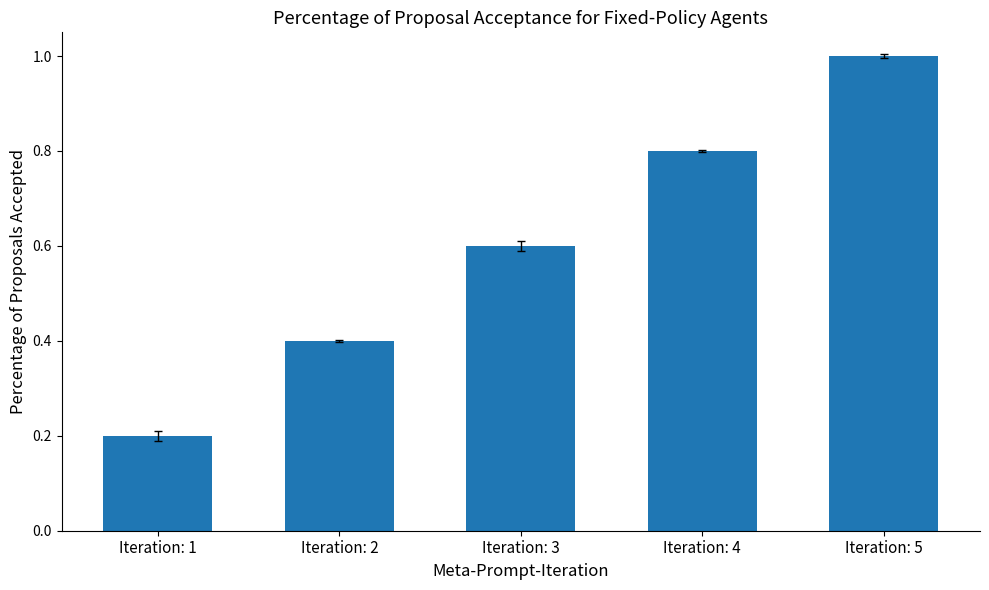

Does the chart contain stacked bars?

No